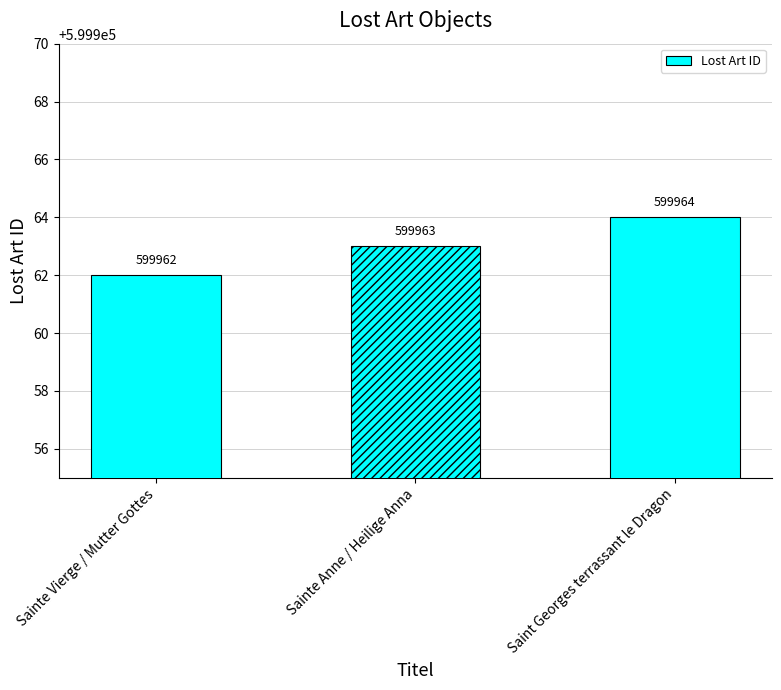

Count the values in the range 599962 to 599964.

3